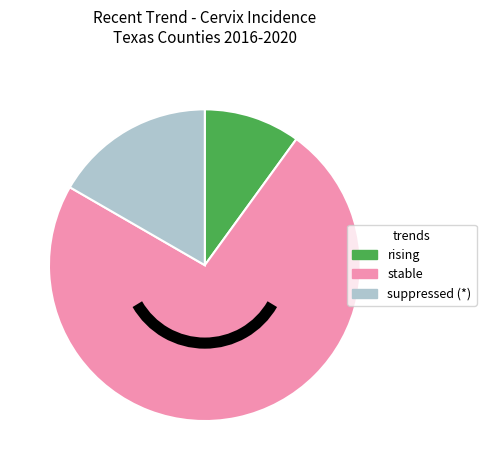

Count the number of slices in the pie.

3